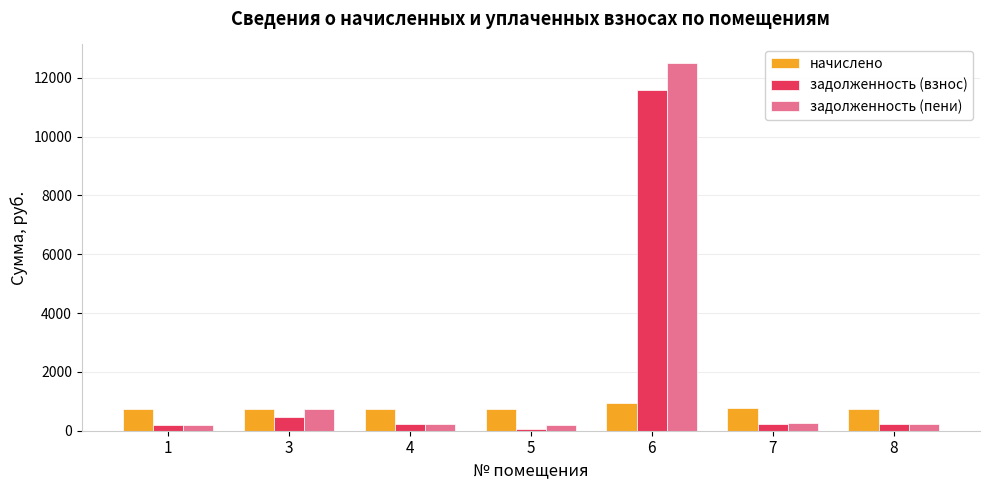

What is the spread (max minus min) of values at 3?

280.1